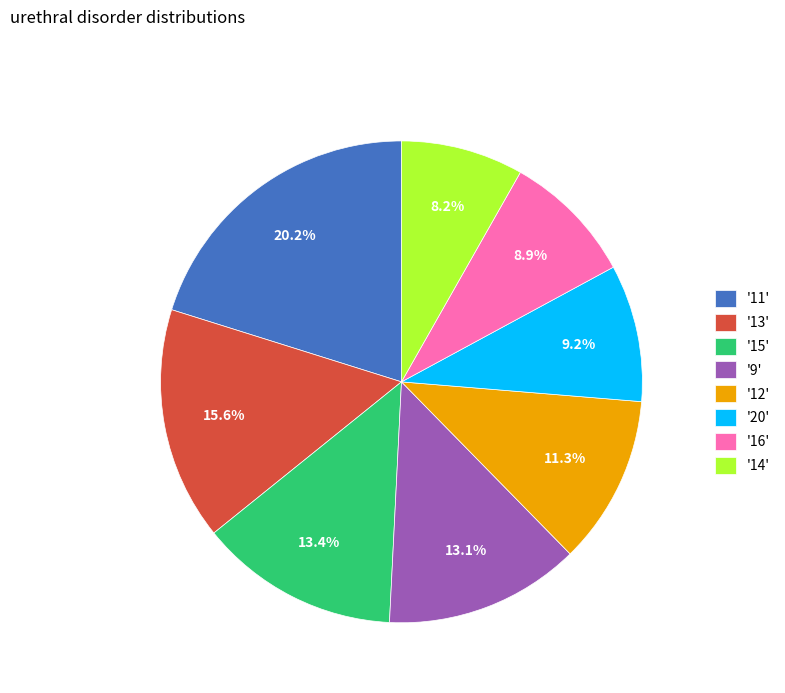

What is the ratio of the value at '11' to the value at '16'?

2.3